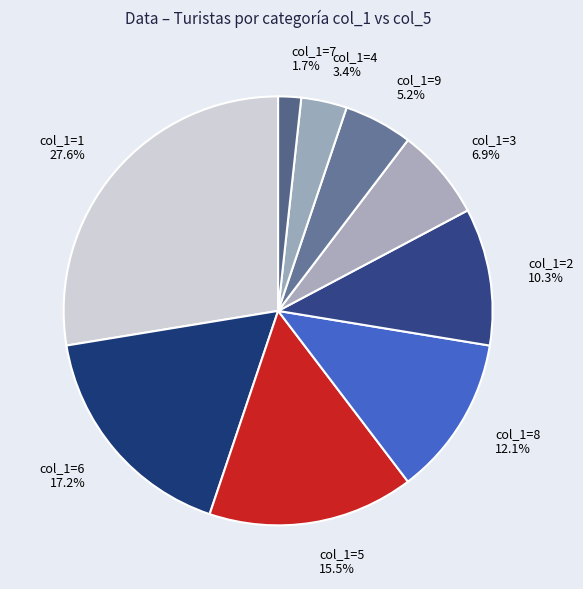

To the nearest percent, what percentage of the pie is col_1=1?

28%